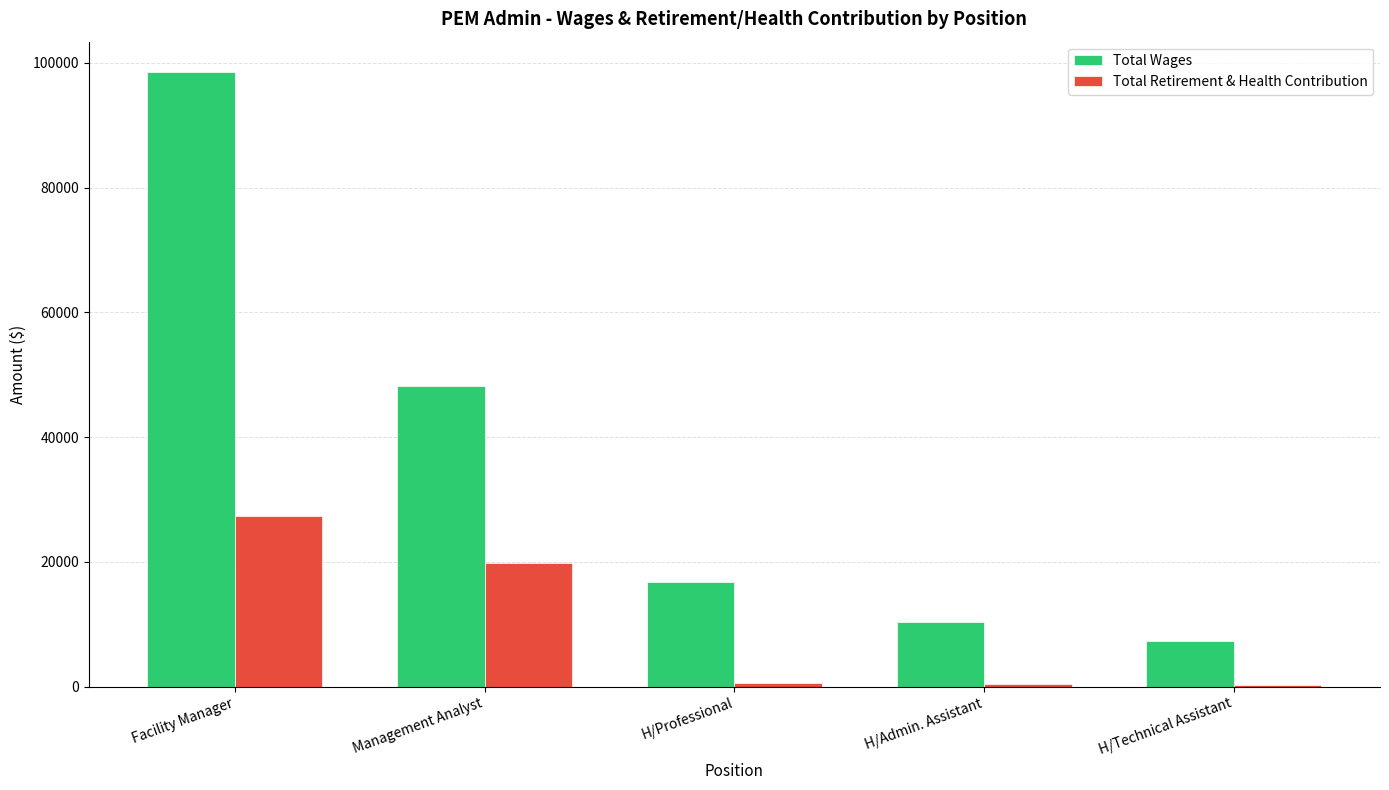

Which series changed the most between Management Analyst and H/Technical Assistant?

Total Wages